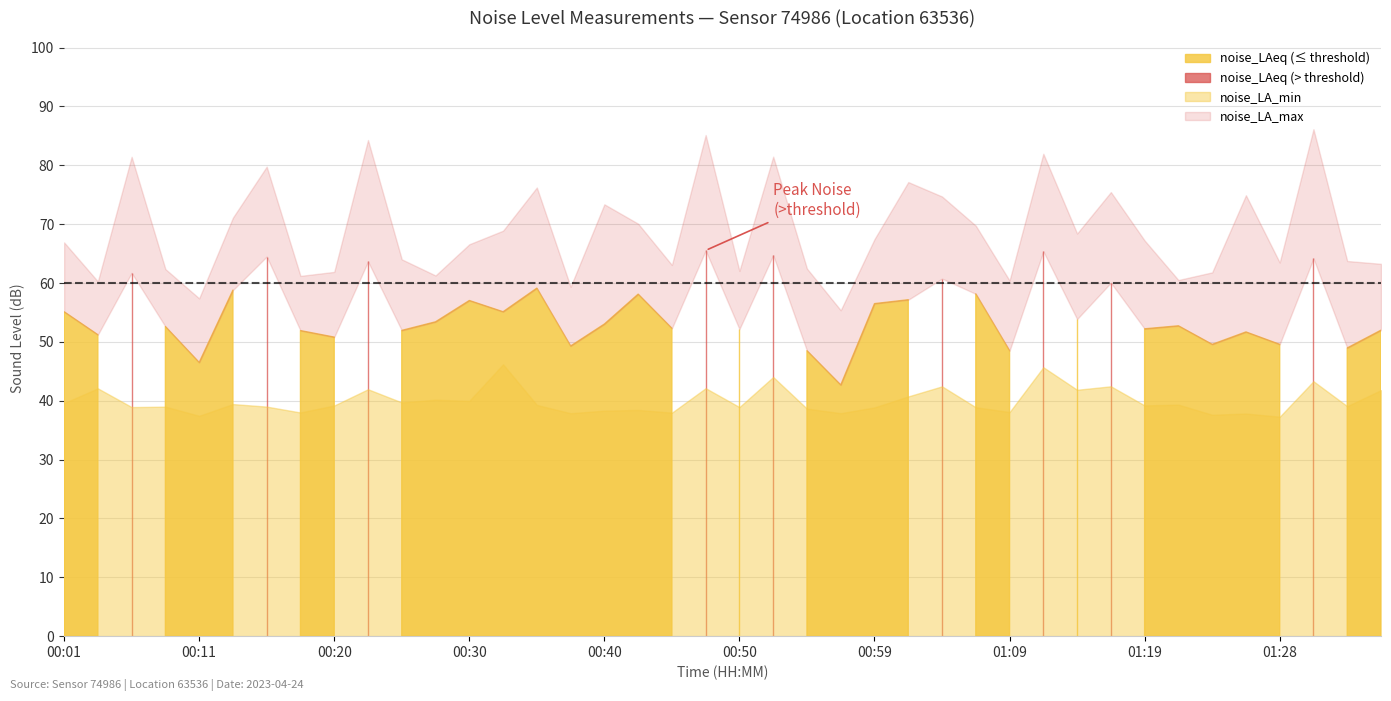

True or false: noise_LAeq and noise_LA_max intersect in this chart.

False